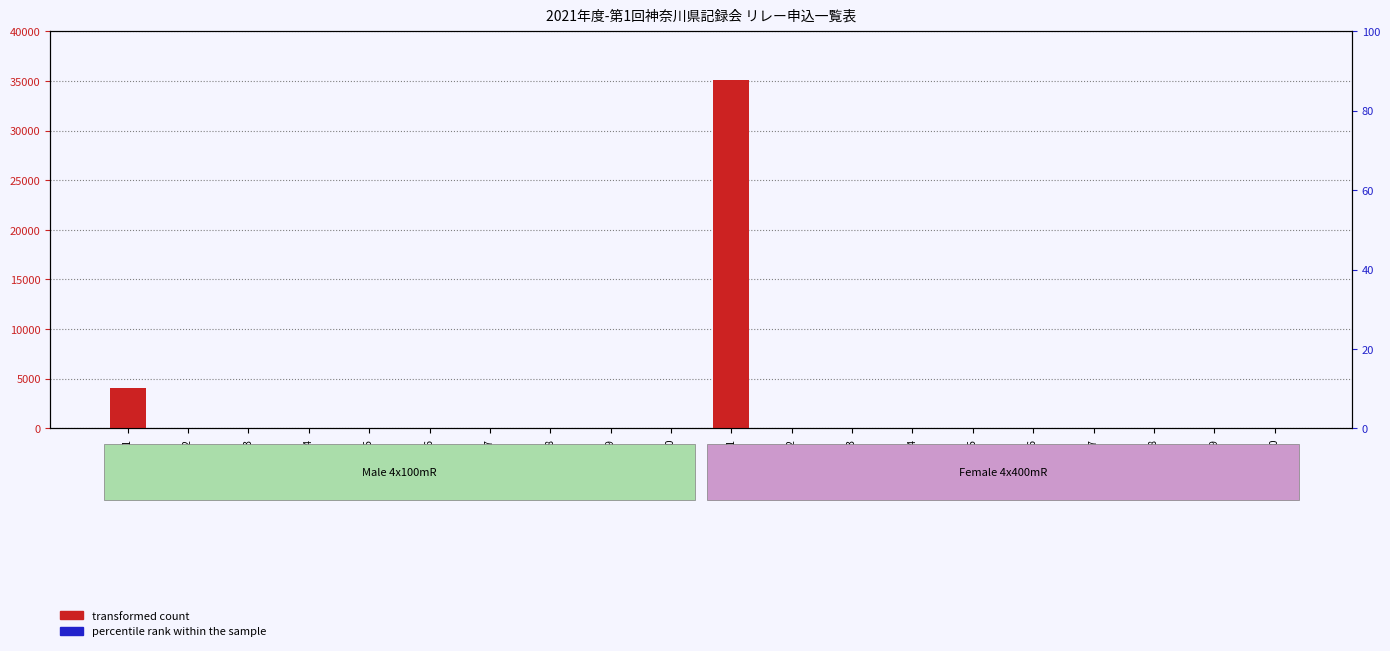

Which series has the largest range (max minus min)?

transformed count